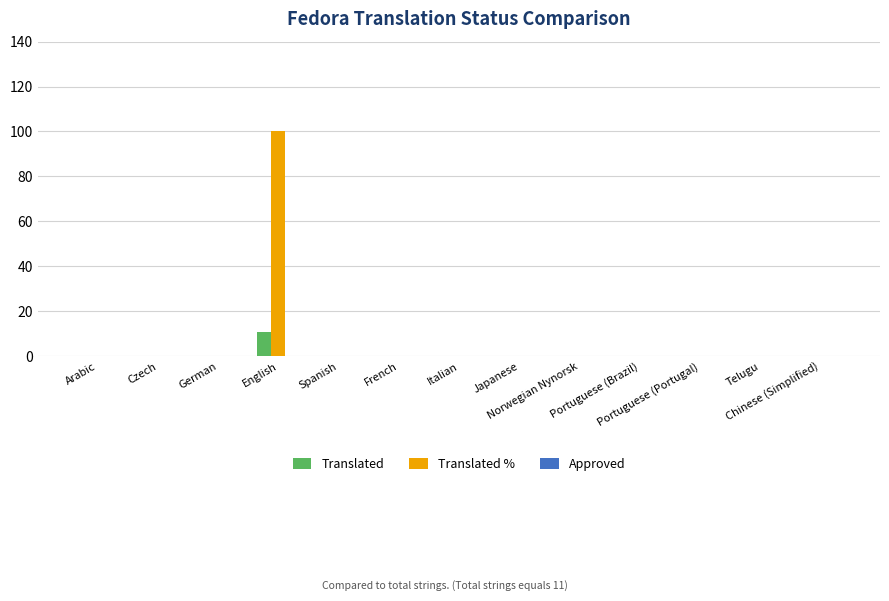

What is the highest value of the Translated % series?

100